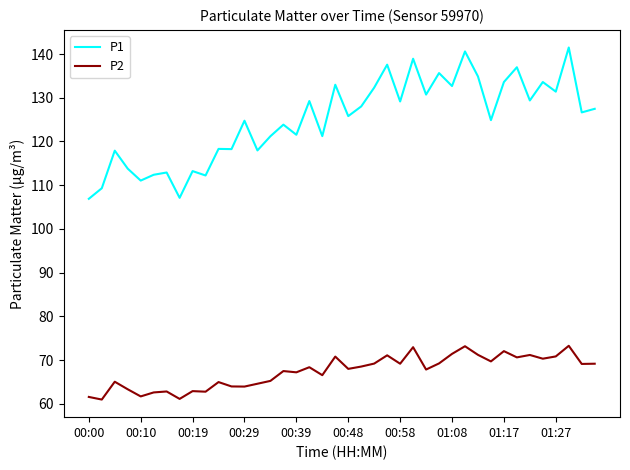

List the series in order of their overall mean, highest first.

P1, P2